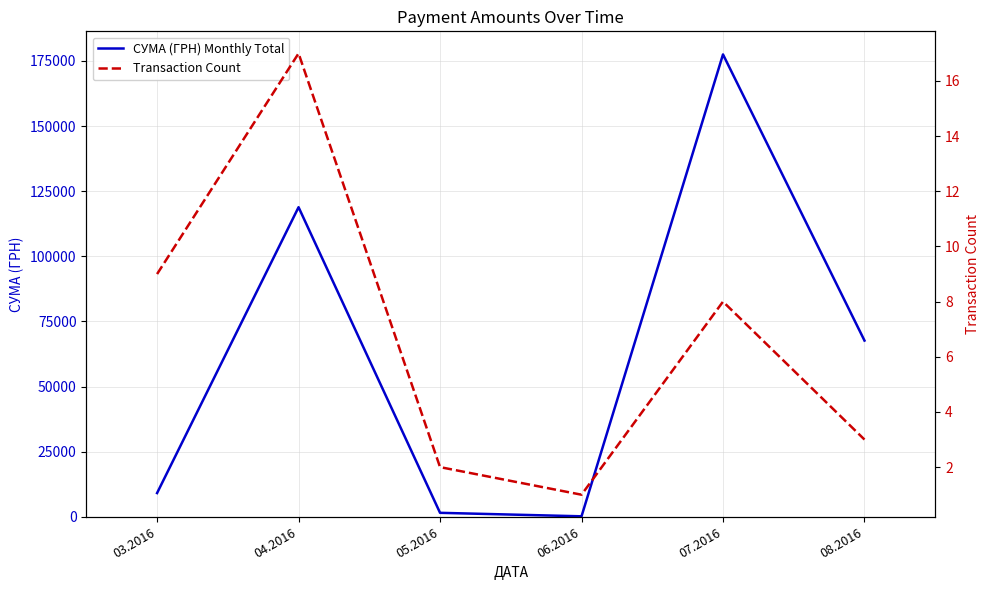

Does the chart display data point markers on the line(s)?

No